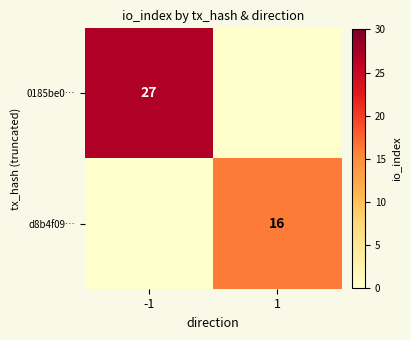

The 0185be0… series shows 27 at -1. True or false?

True